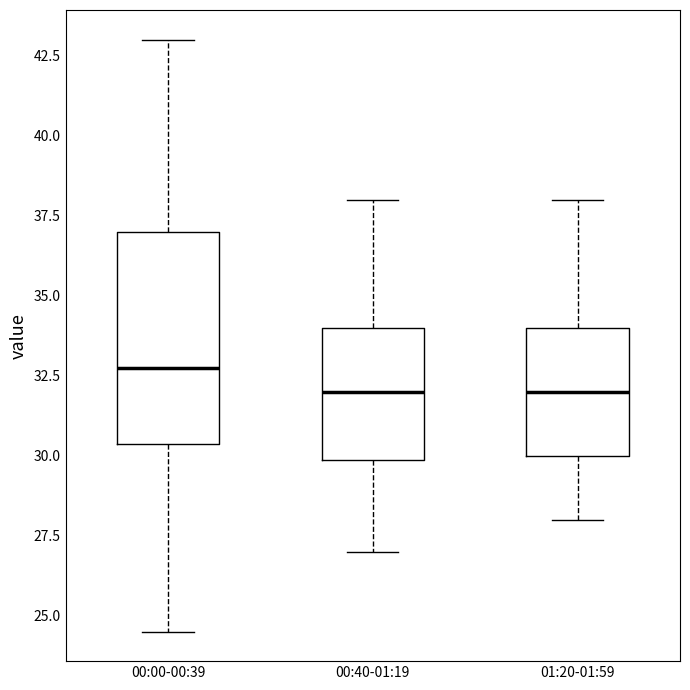

Which box's median line is the highest?

00:00-00:39